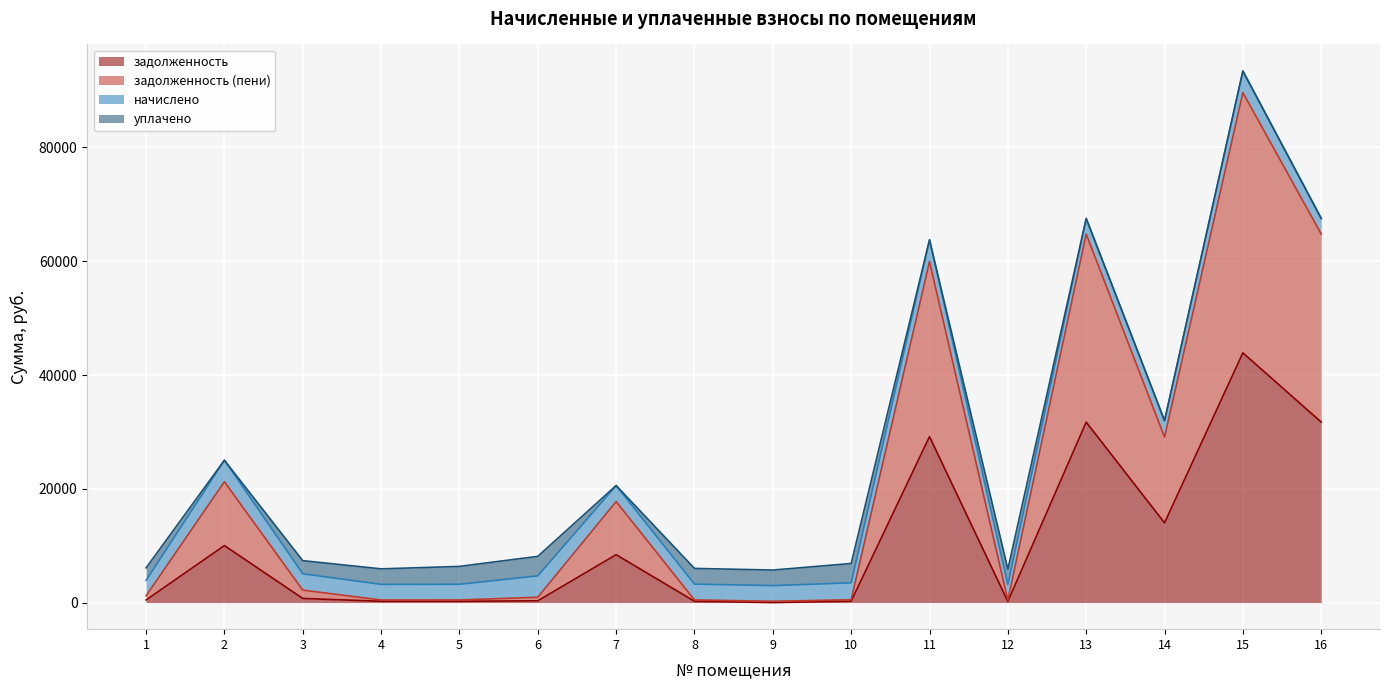

At which label does задолженность (пени) first exceed 2190?

2